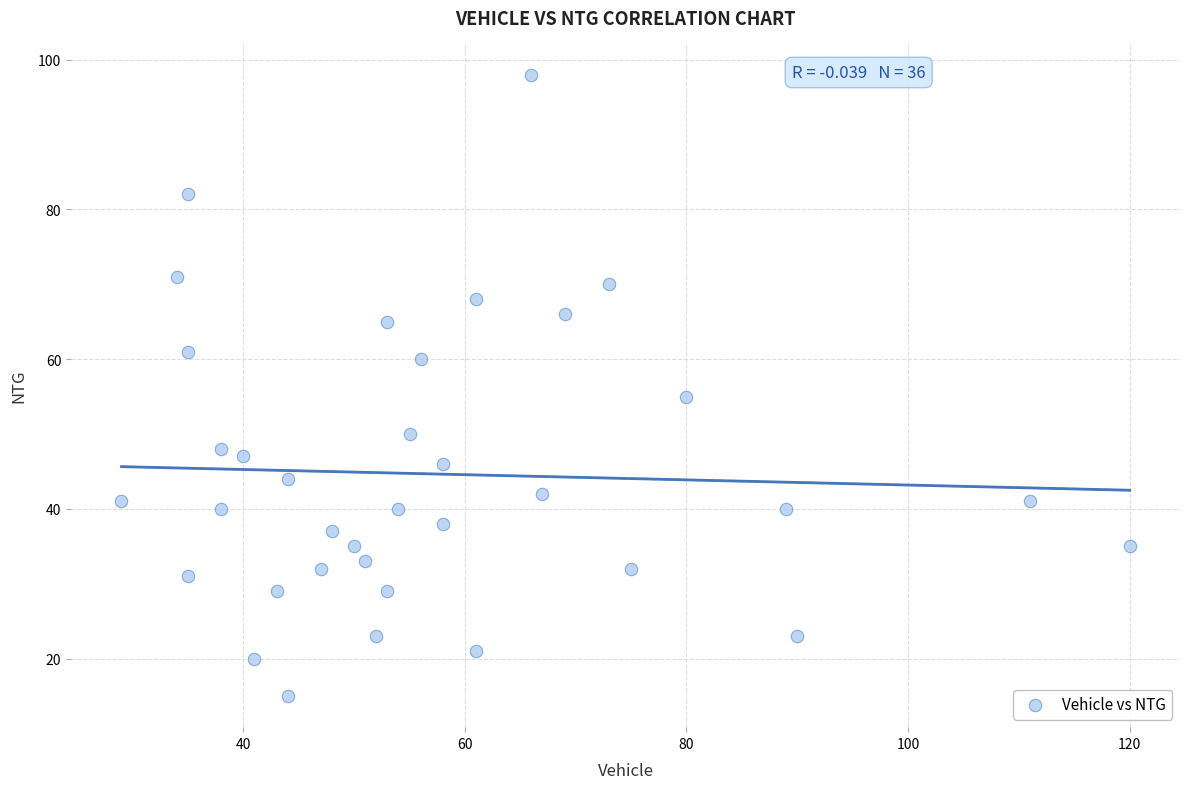

What Y value in the scatter plot is closest to 56?

55